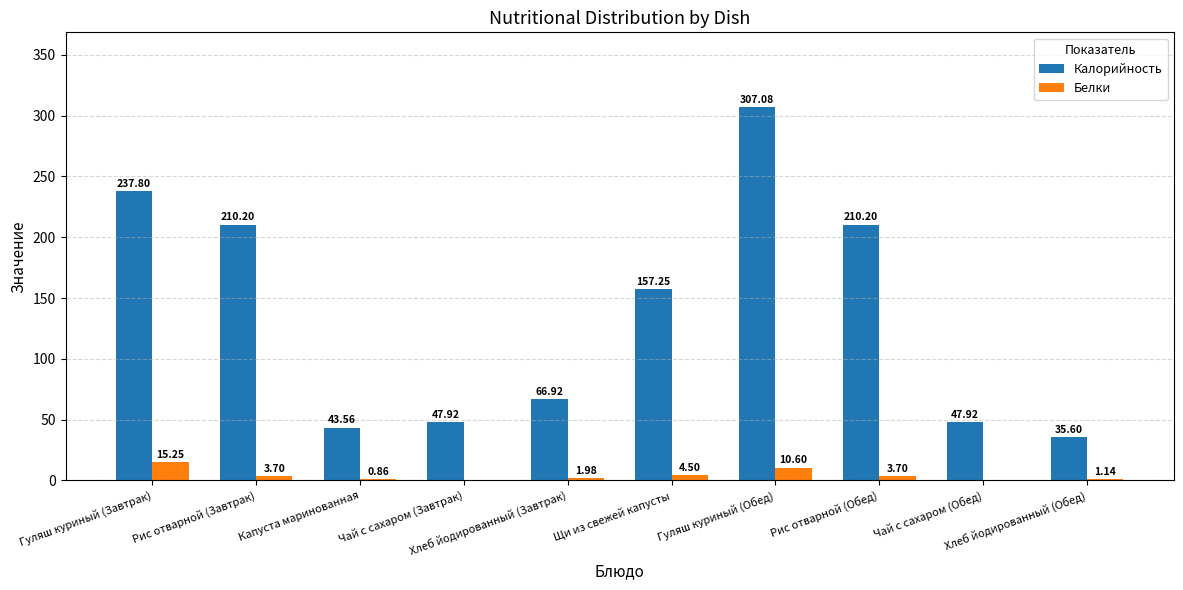

What is the sum of all Калорийность values?

1364.5